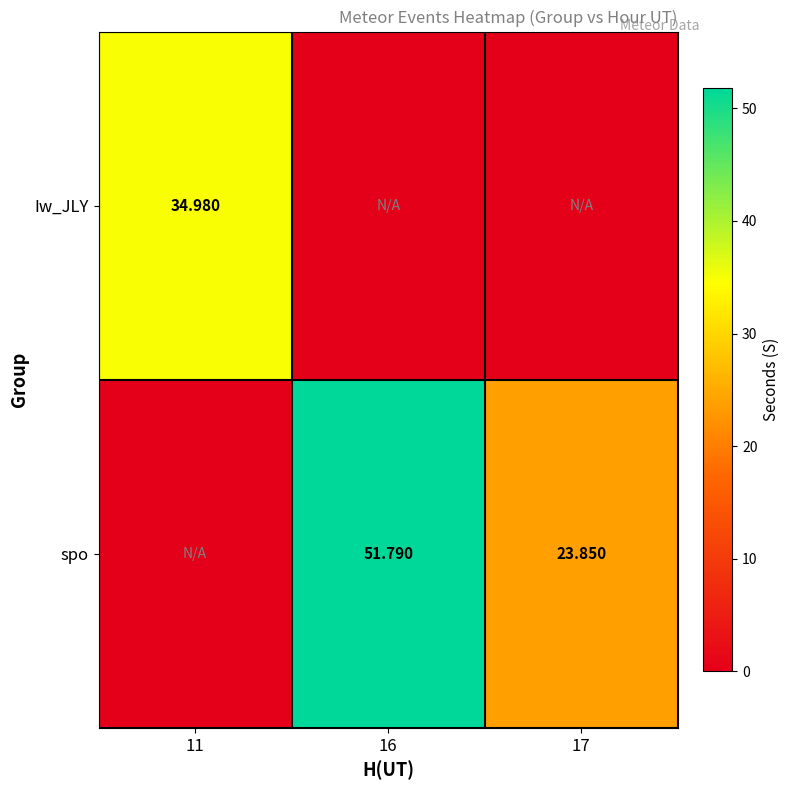

Which series changed the most between 16 and 17?

spo